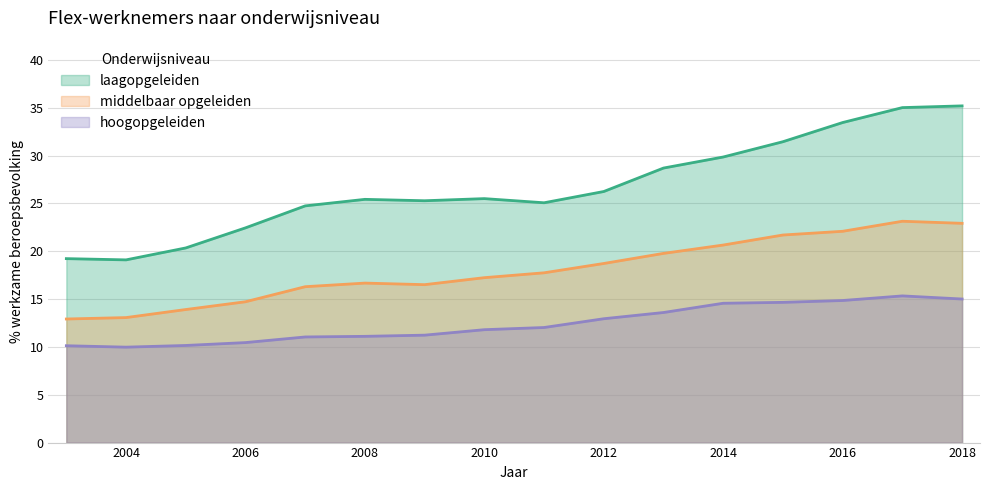

What is the spread (max minus min) of values at 2004?

9.1